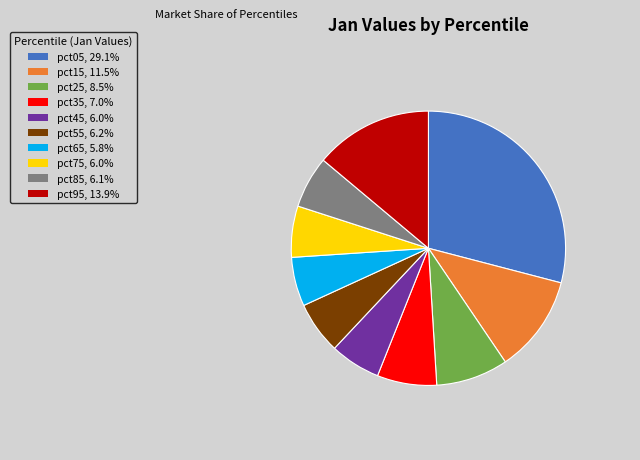

Combined, do pct25 and pct35 account for over 50%?

No